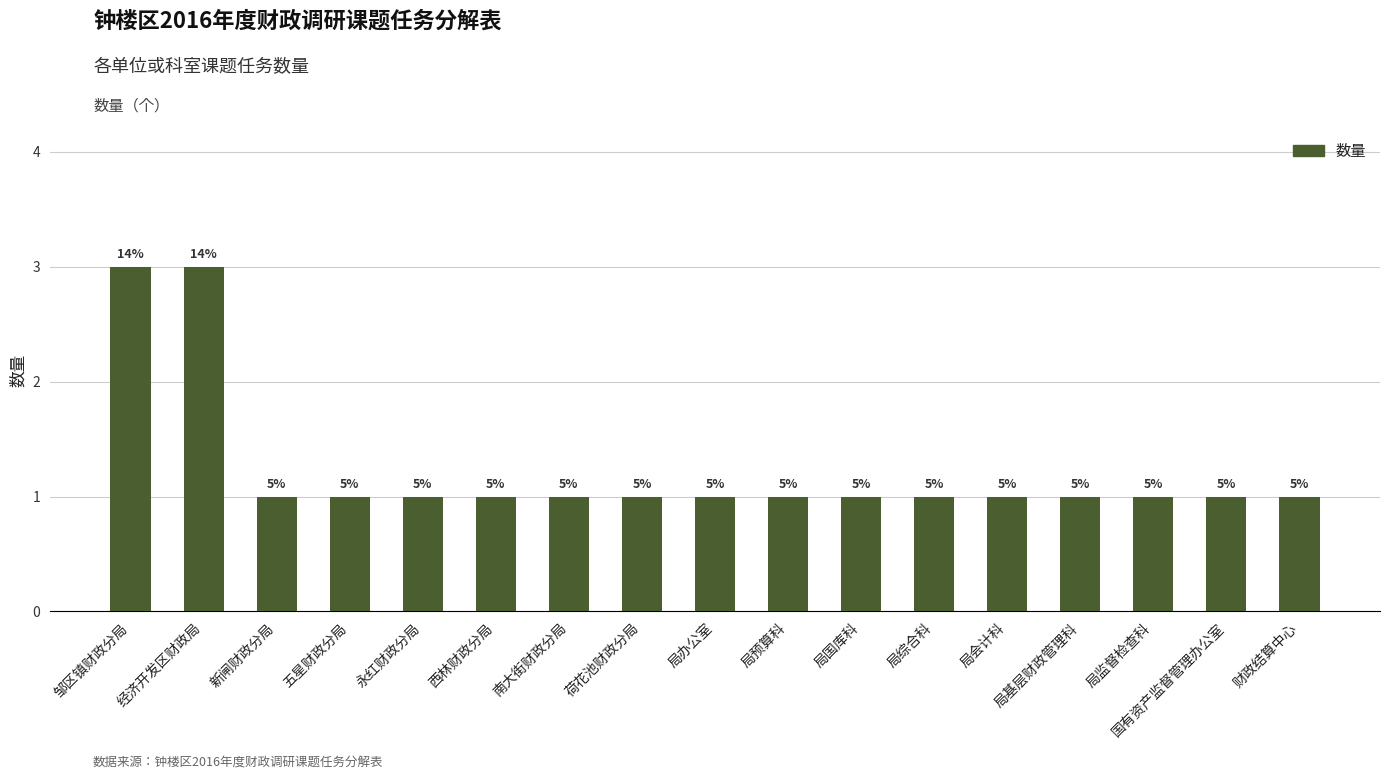

What is the minimum value shown in the chart?

1